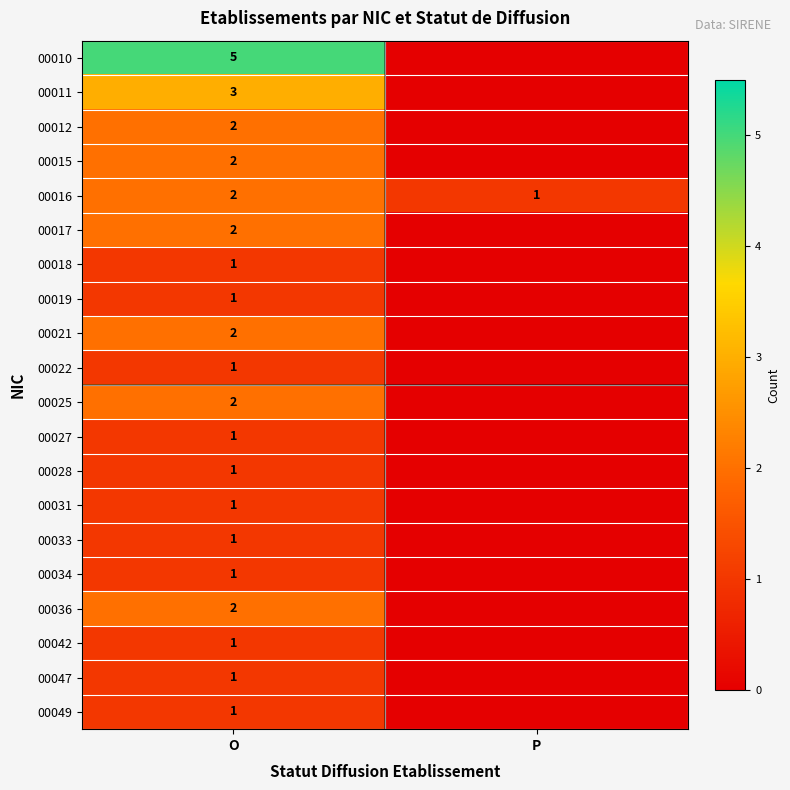

Which has a higher value, O or P?

O